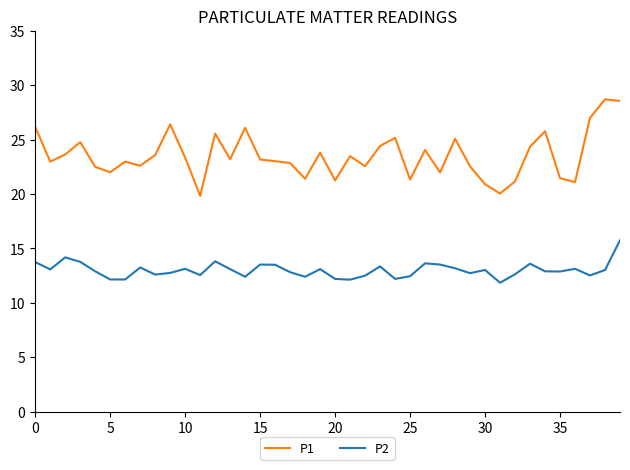

List the series in order of their peak value, highest first.

P1, P2